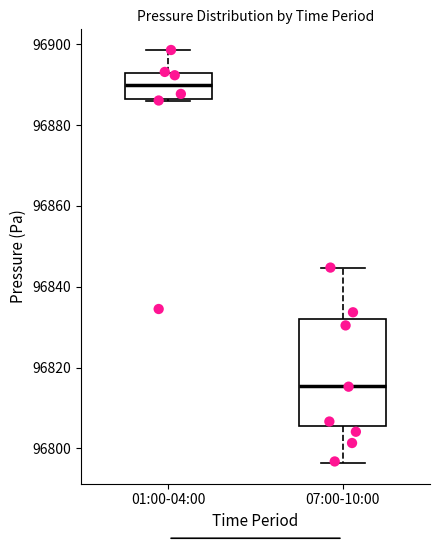

Reading left to right, read every box against the y-axis: the position of its median line, the range the box covers, and the ends of its whiskers. The values are not printed on the chart, so give them approximately, as read against the axis.

01:00-04:00: median 96890, box 96886 to 96892, whiskers 96886 to 96898
07:00-10:00: median 96816, box 96806 to 96832, whiskers 96796 to 96844